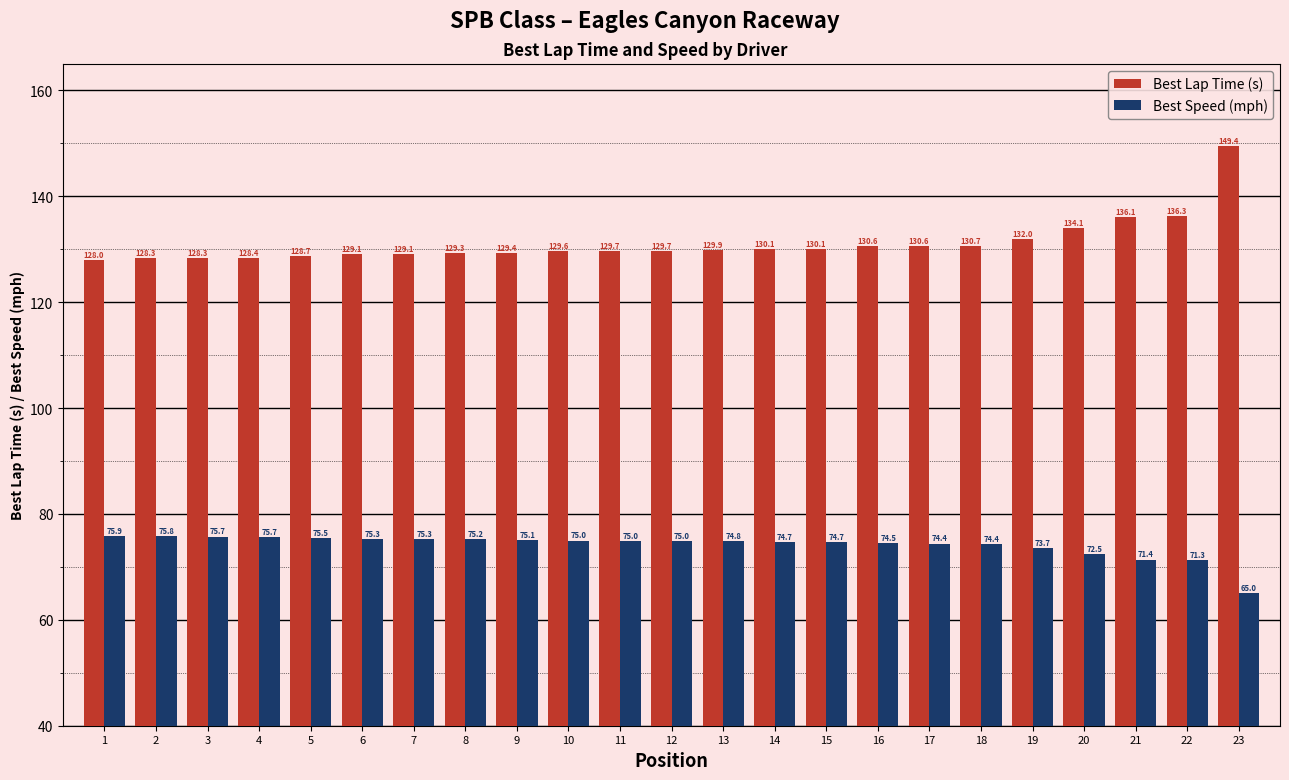

True or false: Best Speed (mph) has a value of 75.2 at 8.

True